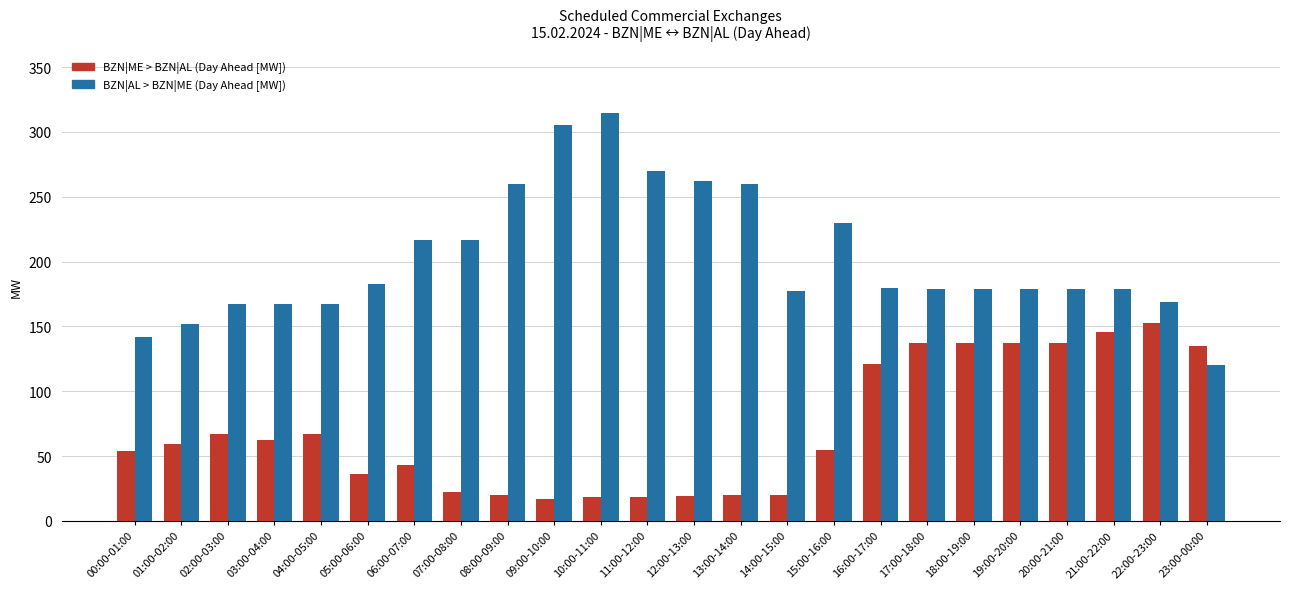

Rank the series by their maximum value, from highest to lowest.

BZN|AL > BZN|ME (Day Ahead [MW]), BZN|ME > BZN|AL (Day Ahead [MW])